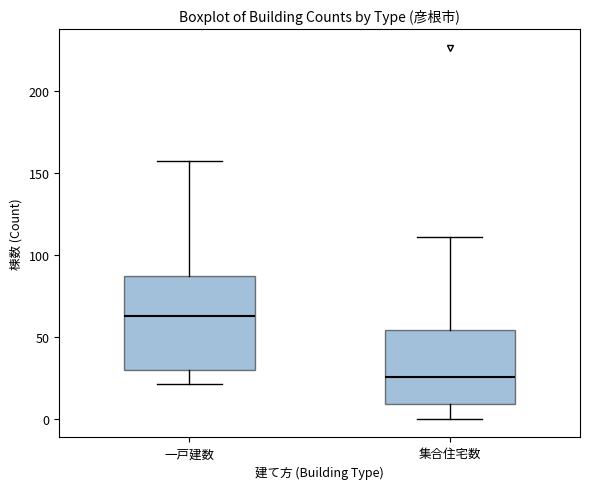

Where does the median line of the box for 集合住宅数 sit on the y-axis? The values are not printed on the chart, so give them approximately, as read against the axis.

25